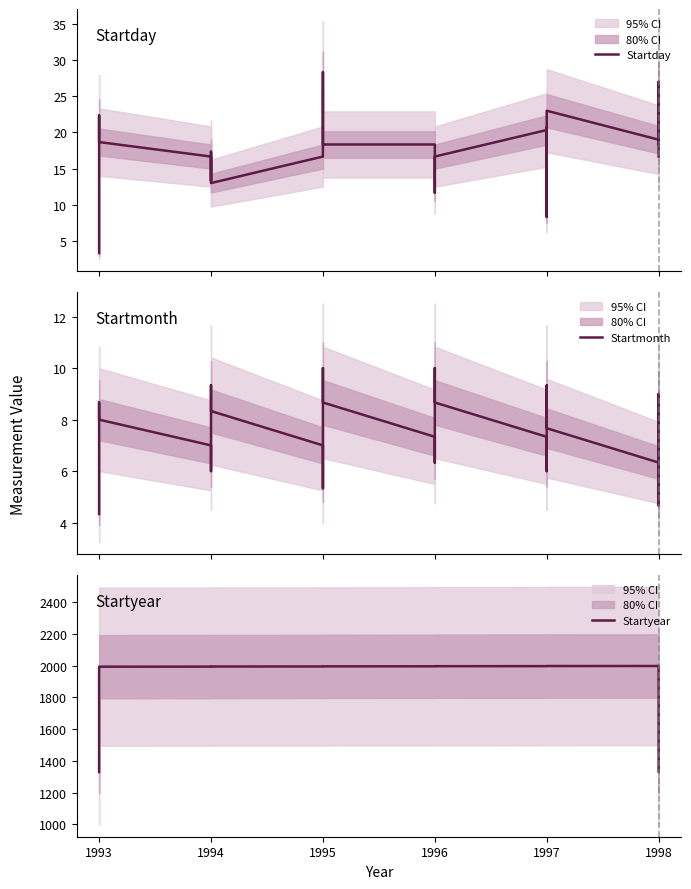

What is the label of the 25th point from the right?

15